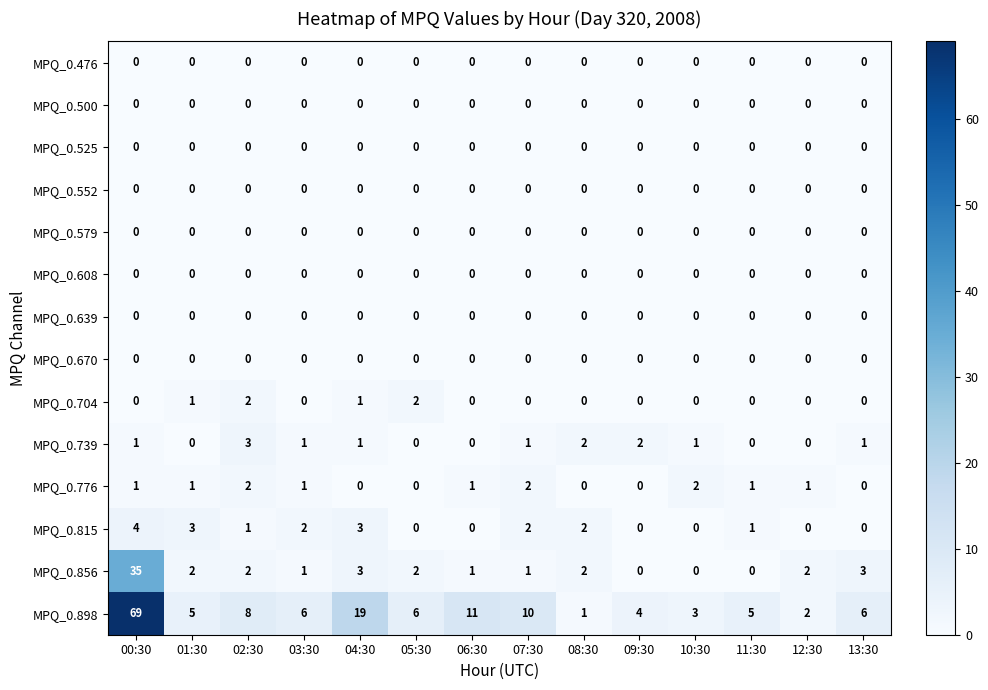

Which series has the largest range (max minus min)?

MPQ_0.898